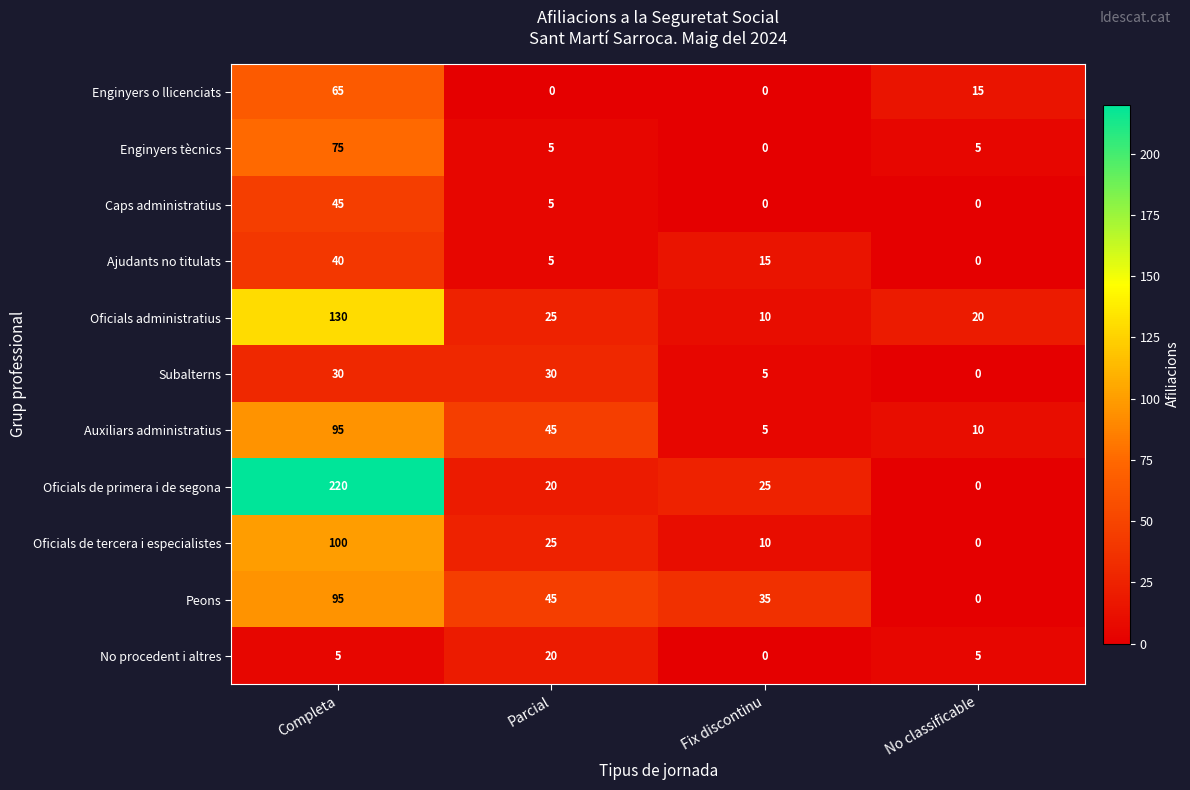

What is the average value of the Subalterns series?

16